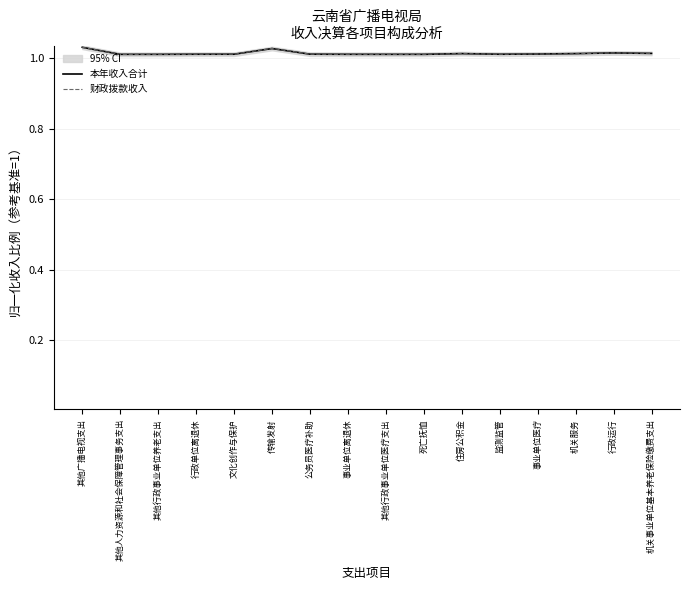

Between 文化创作与保护 and 其他广播电视支出, which is larger?

其他广播电视支出